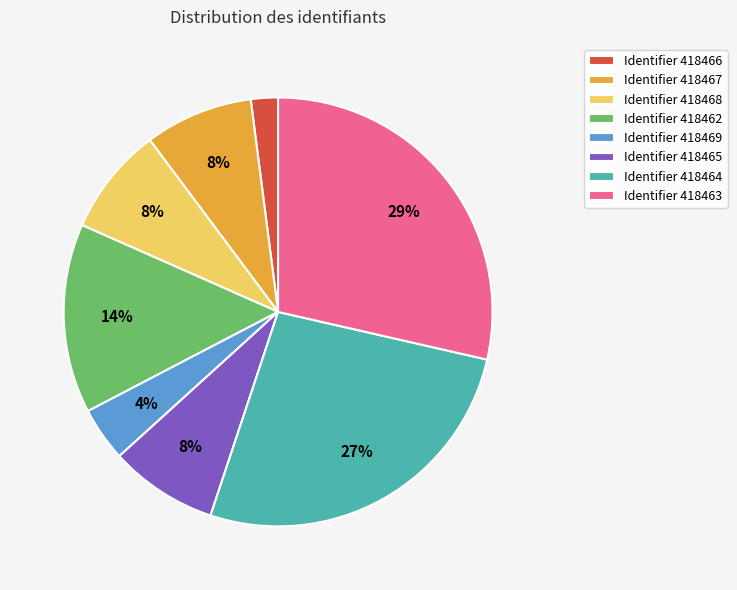

To the nearest percent, what is the difference between the largest and smallest slice percentages?

27%